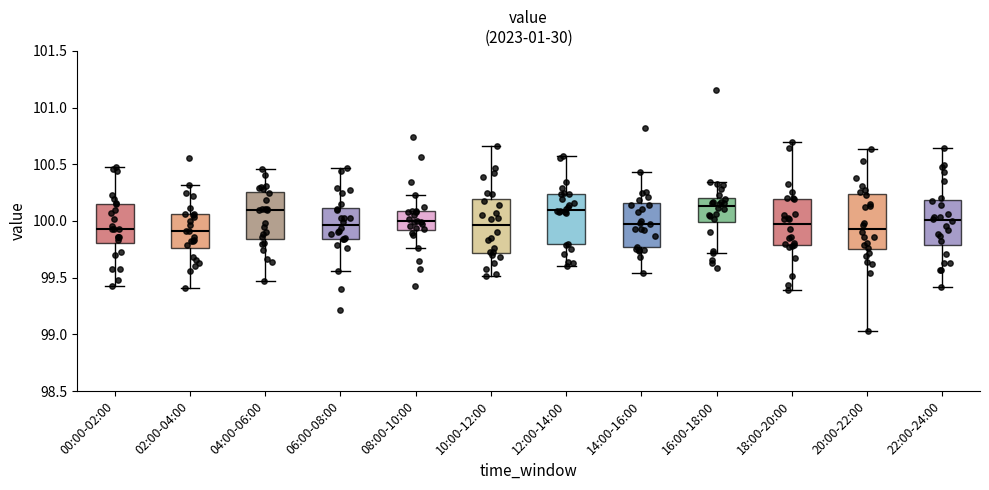

Reading left to right, transcribe this box plot: for each box, give where its median line is, the range the box spans, and where its two whiskers end, as read against the y-axis. The values are not printed on the chart, so give them approximately, as read against the axis.

00:00-02:00: median 99.95, box 99.80 to 100.15, whiskers 99.45 to 100.45
02:00-04:00: median 99.90, box 99.75 to 100.05, whiskers 99.40 to 100.30
04:00-06:00: median 100.10, box 99.85 to 100.25, whiskers 99.45 to 100.45
06:00-08:00: median 99.95, box 99.85 to 100.10, whiskers 99.55 to 100.45
08:00-10:00: median 100.00, box 99.90 to 100.10, whiskers 99.75 to 100.25
10:00-12:00: median 99.95, box 99.70 to 100.20, whiskers 99.50 to 100.65
12:00-14:00: median 100.10, box 99.80 to 100.25, whiskers 99.60 to 100.55
14:00-16:00: median 100.00, box 99.75 to 100.15, whiskers 99.55 to 100.45
16:00-18:00: median 100.15, box 100.00 to 100.20, whiskers 99.70 to 100.35
18:00-20:00: median 99.95, box 99.80 to 100.20, whiskers 99.40 to 100.70
20:00-22:00: median 99.95, box 99.75 to 100.25, whiskers 99.05 to 100.65
22:00-24:00: median 100.00, box 99.80 to 100.20, whiskers 99.40 to 100.65